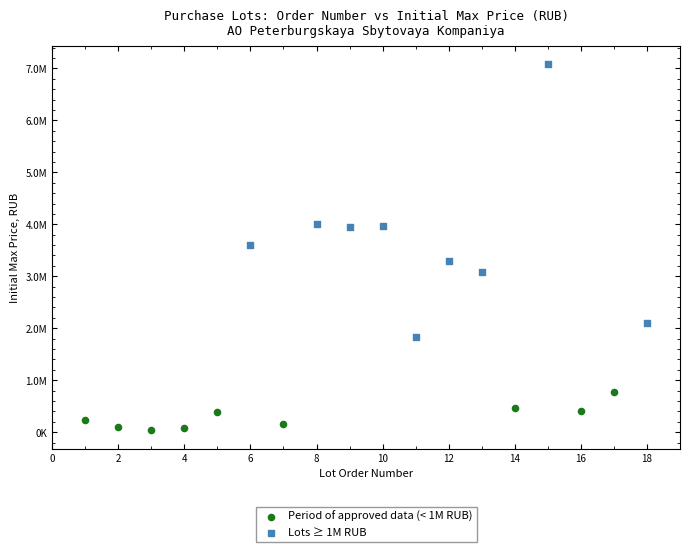

Which series reaches the minimum Y coordinate?

Period of approved data (< 1M RUB)